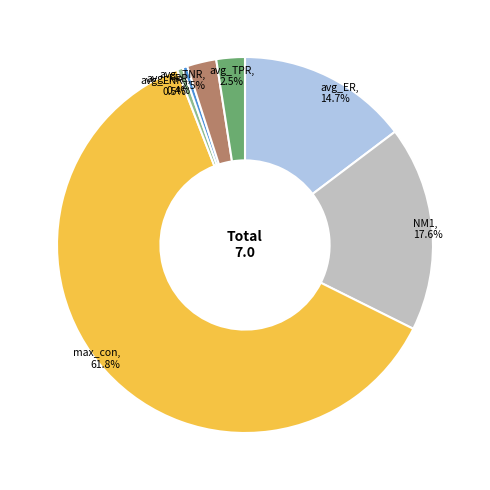

Is there any slice that represents more than half of the pie?

Yes